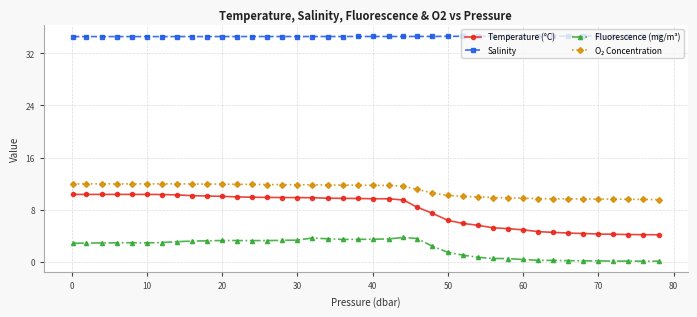

What is the value of the Temperature (°C) point at the 25th from the left?

7.5